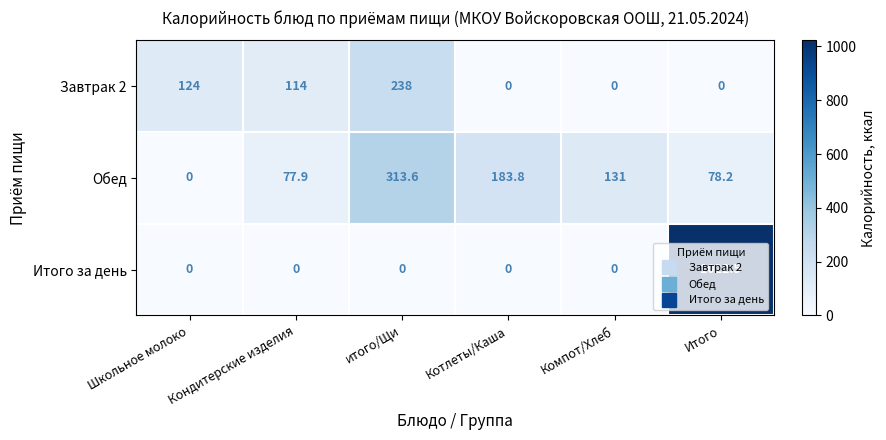

Is it true that Завтрак 2 equals 152.0 at Итого?

False